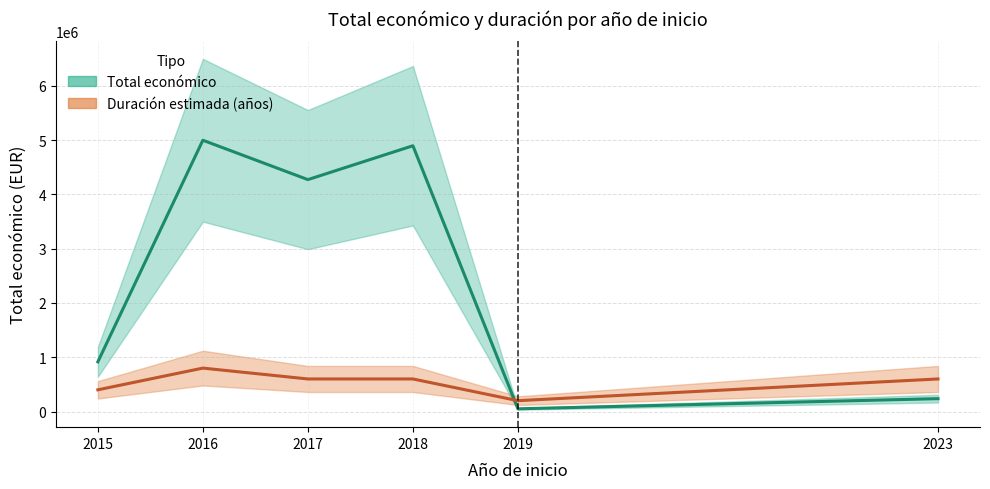

Which series has the largest total across all categories?

Total economico